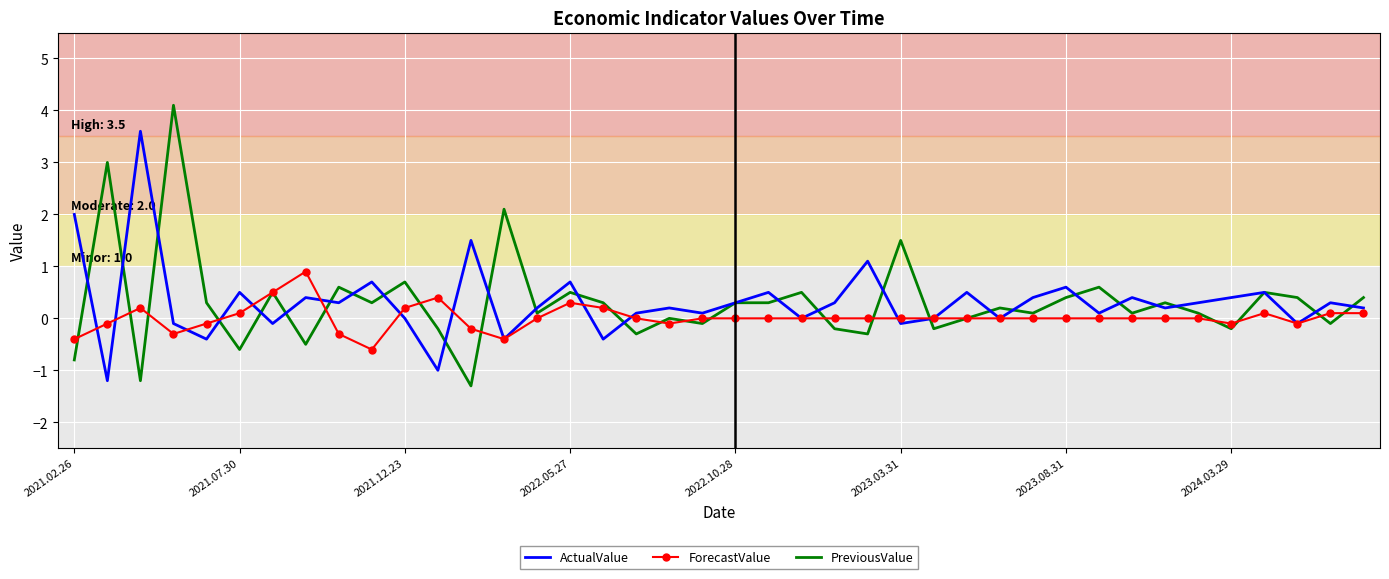

What is the maximum value for PreviousValue?

4.1